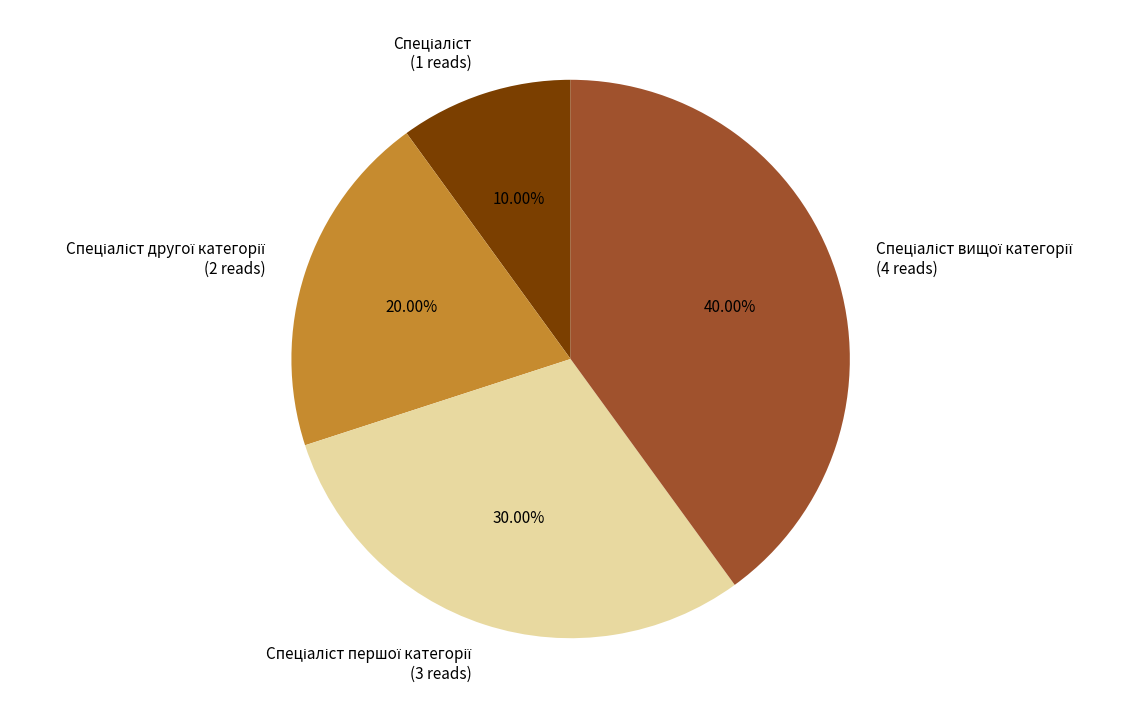

Is there a majority slice in this chart?

No